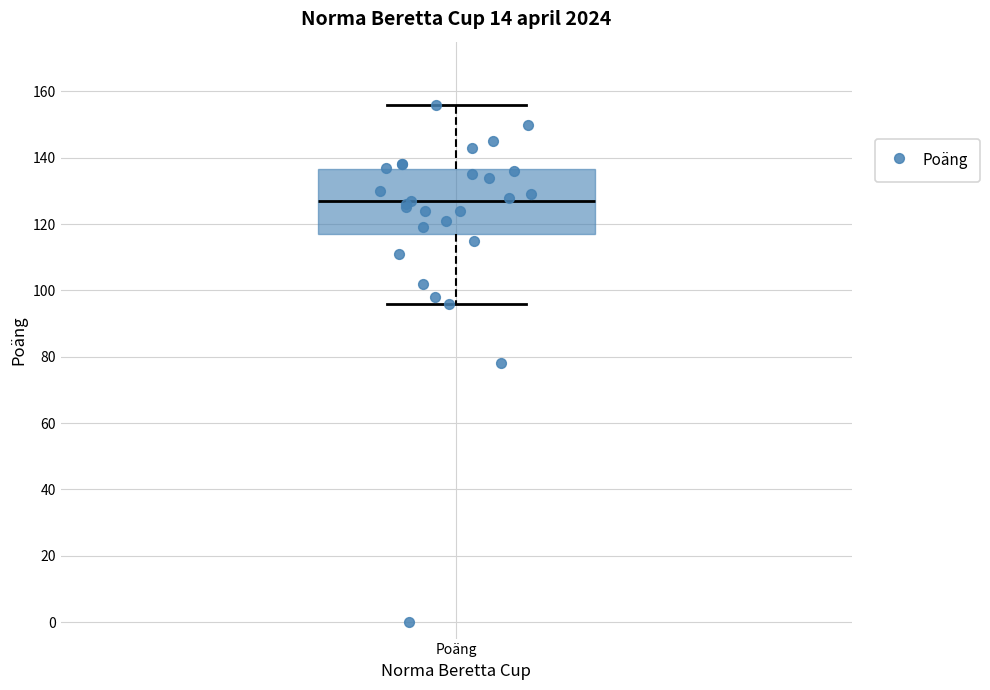

Transcribe this box plot: give where the median line is, the range the box spans, and where the two whiskers end, as read against the y-axis. The values are not printed on the chart, so give them approximately, as read against the axis.

median 128, box 118 to 136, whiskers 96 to 156